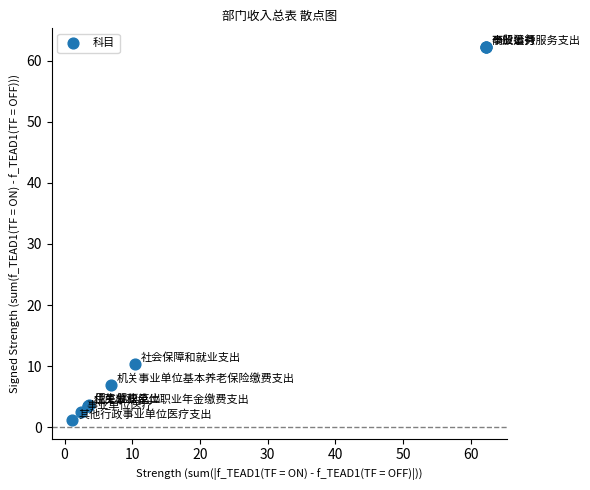

What Y value in the scatter plot is closest to 31?

10.4